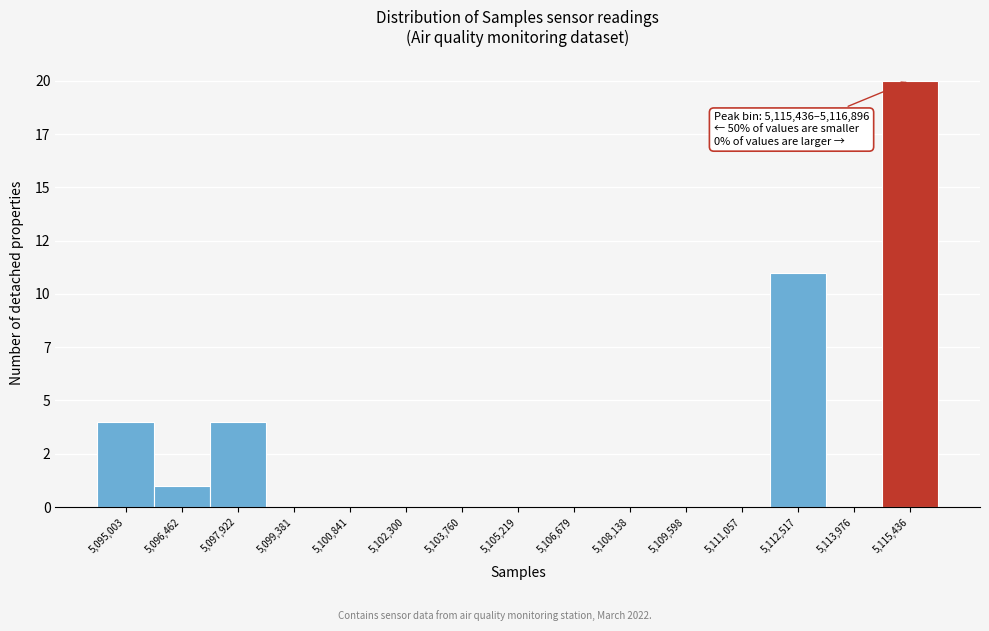

Are the bars horizontal?

No